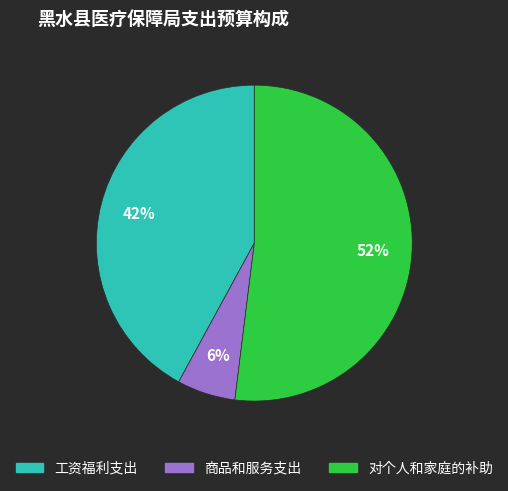

What percentage is the 对个人和家庭的补助 slice, to the nearest percent?

52%